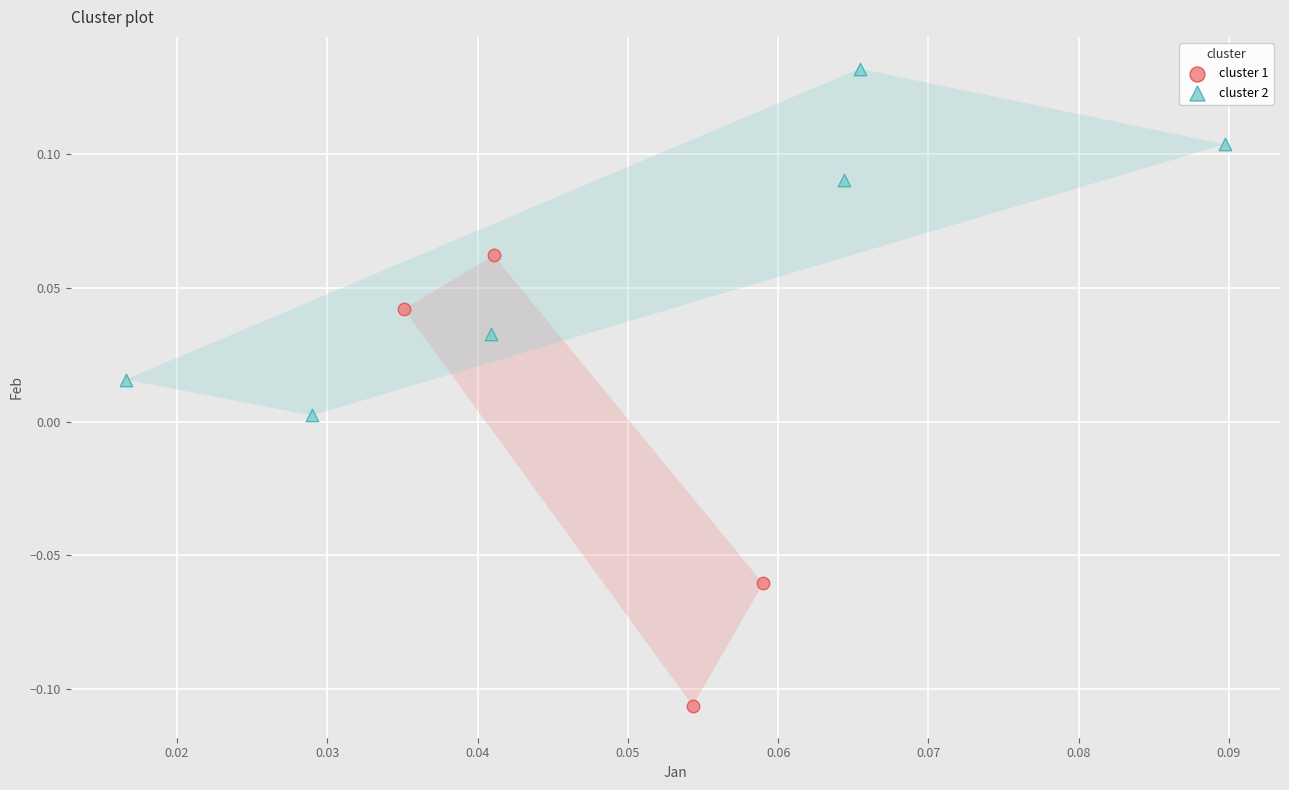

Which series has the largest Y range (max minus min)?

cluster 1